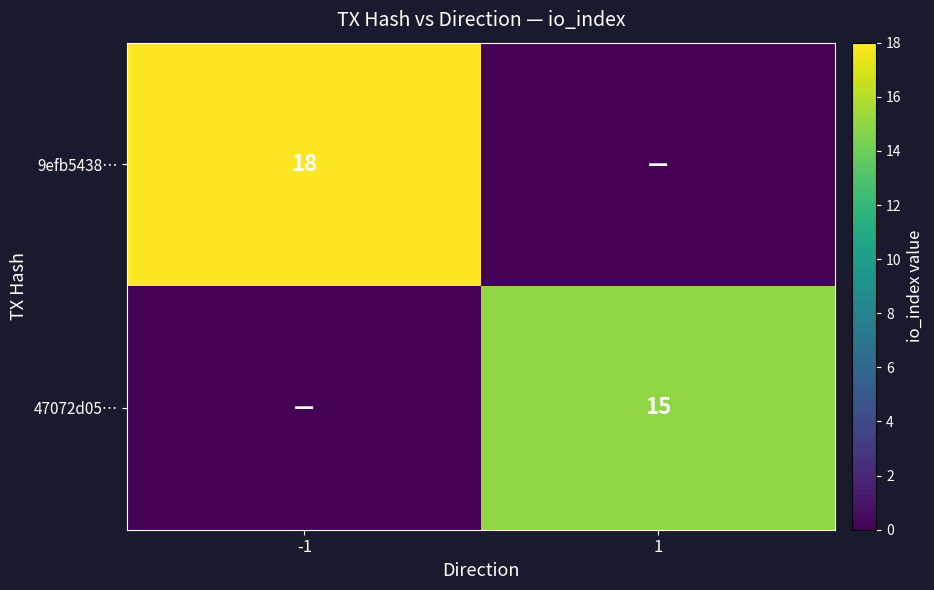

Is the value of 47072d05… at 1 greater than the value of 9efb5438… at -1?

No